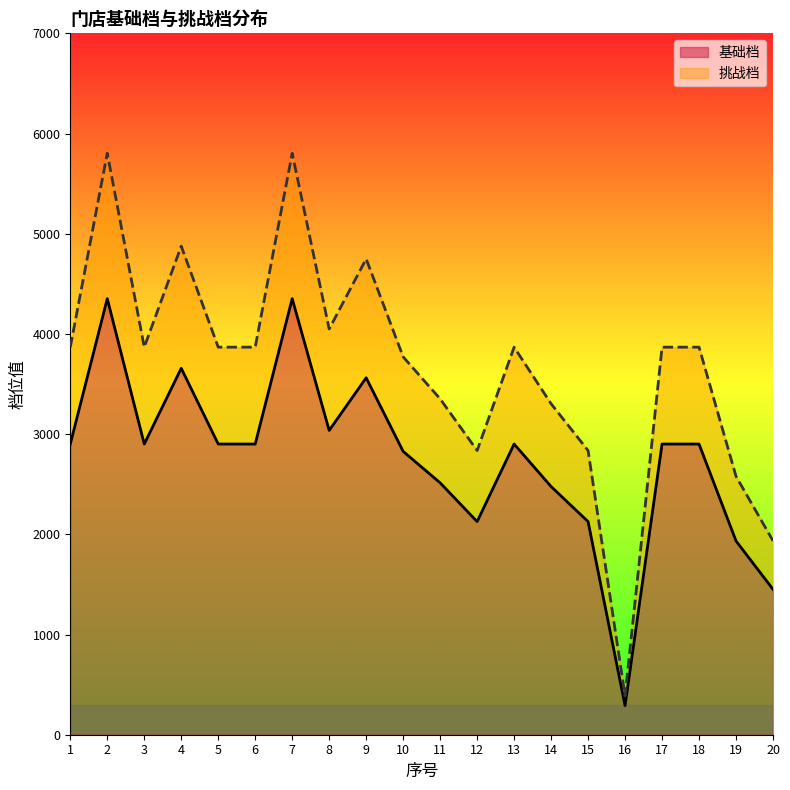

What is the value of the 基础档 point at the 9th from the left?

3562